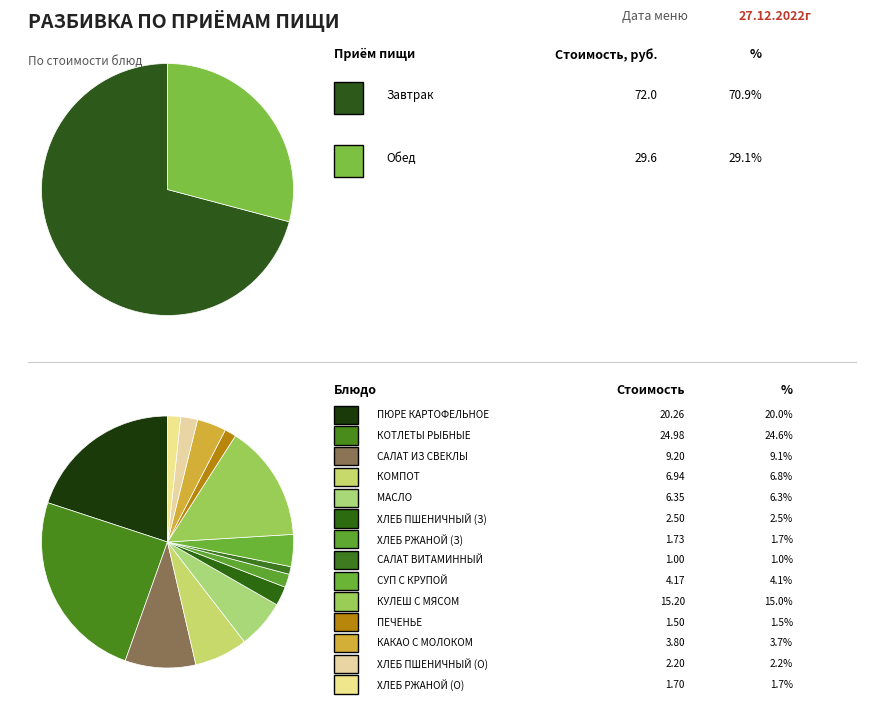

Rank the series by their average value, from highest to lowest.

Завтрак, Обед